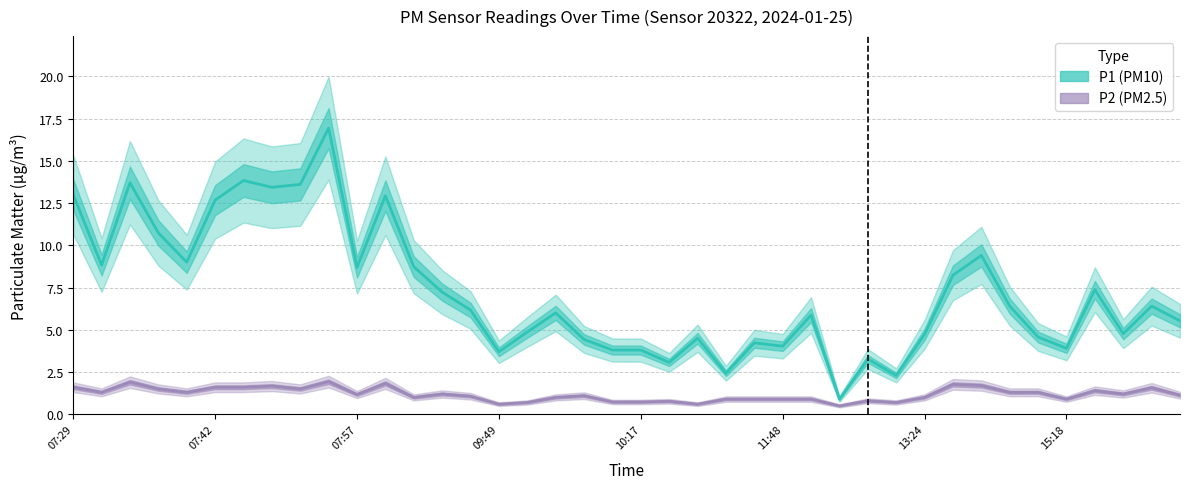

True or false: P2 and P1 intersect in this chart.

False